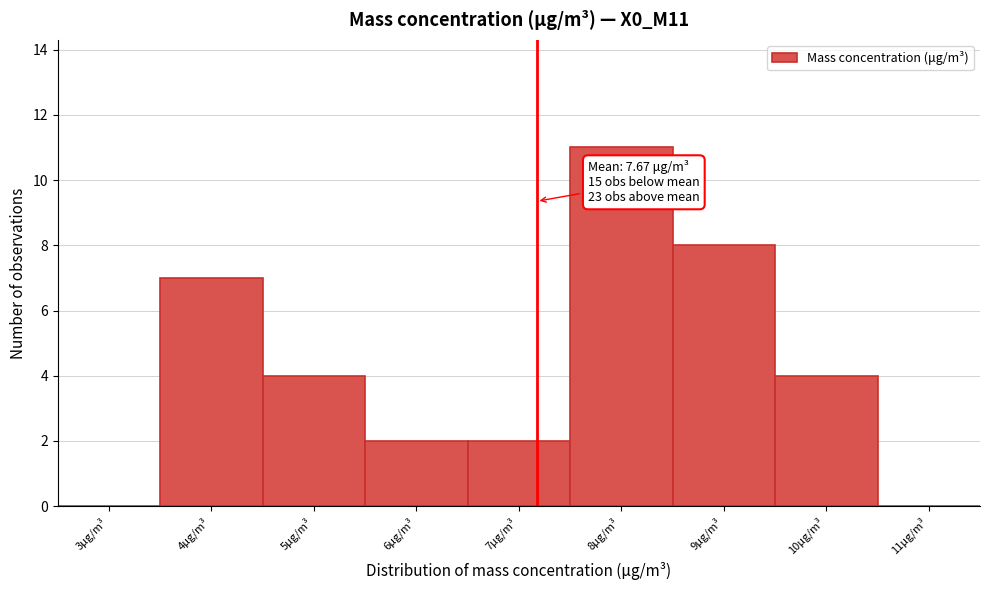

Reading left to right, extract all data points from this chart.

3μg/m³=0	4μg/m³=7	5μg/m³=4	6μg/m³=2	7μg/m³=2	8μg/m³=11	9μg/m³=8	10μg/m³=4	11μg/m³=0